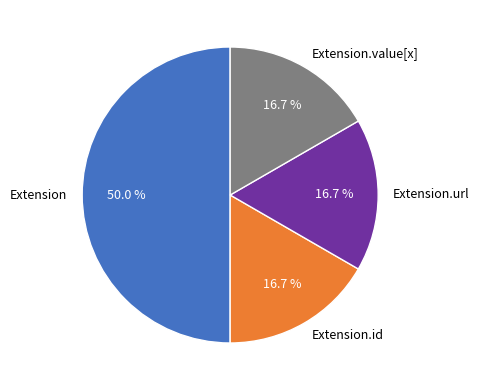

What is the largest slice in the pie chart?

Extension